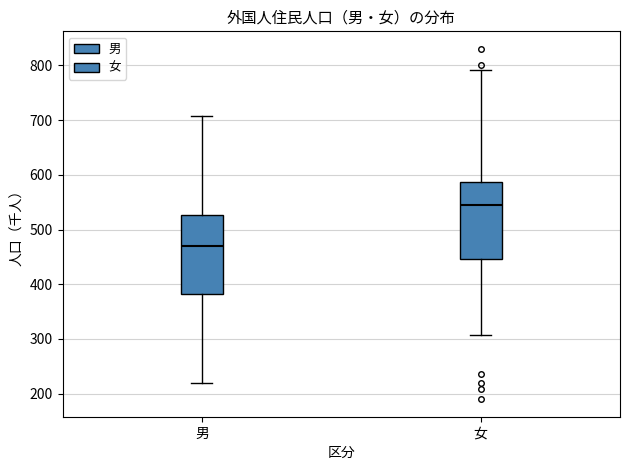

Where does the upper whisker of the box for 女 end on the y-axis? The values are not printed on the chart, so give them approximately, as read against the axis.

790